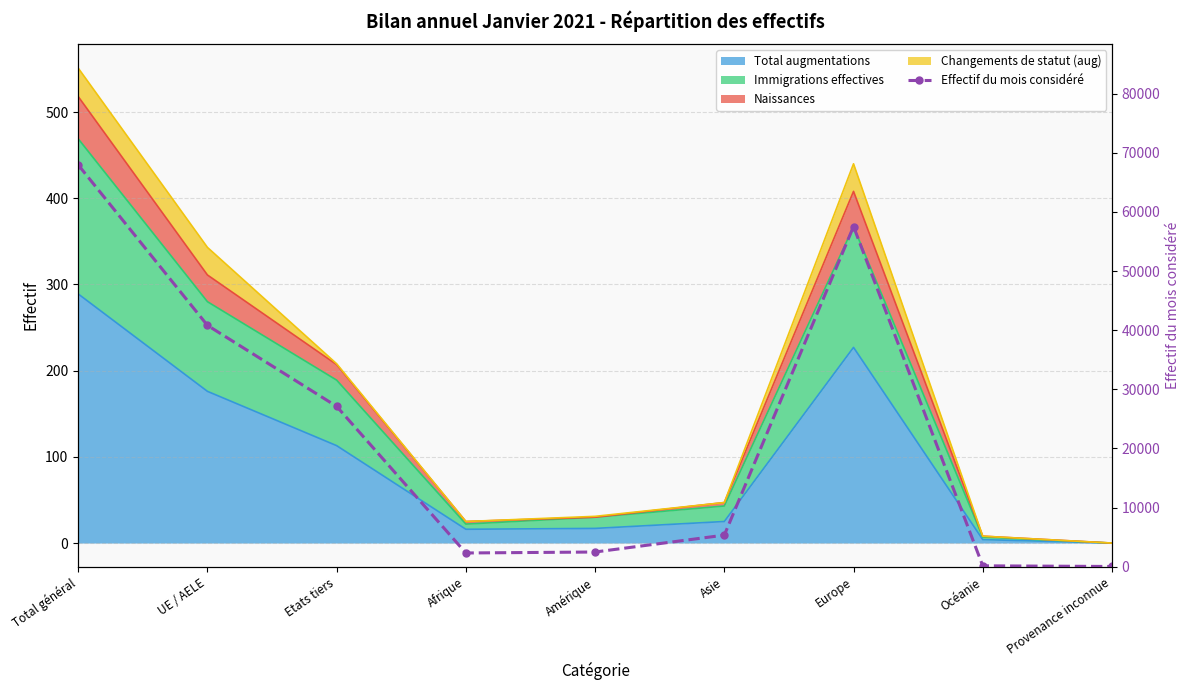

At which category does the data reach its first local valley?

Afrique